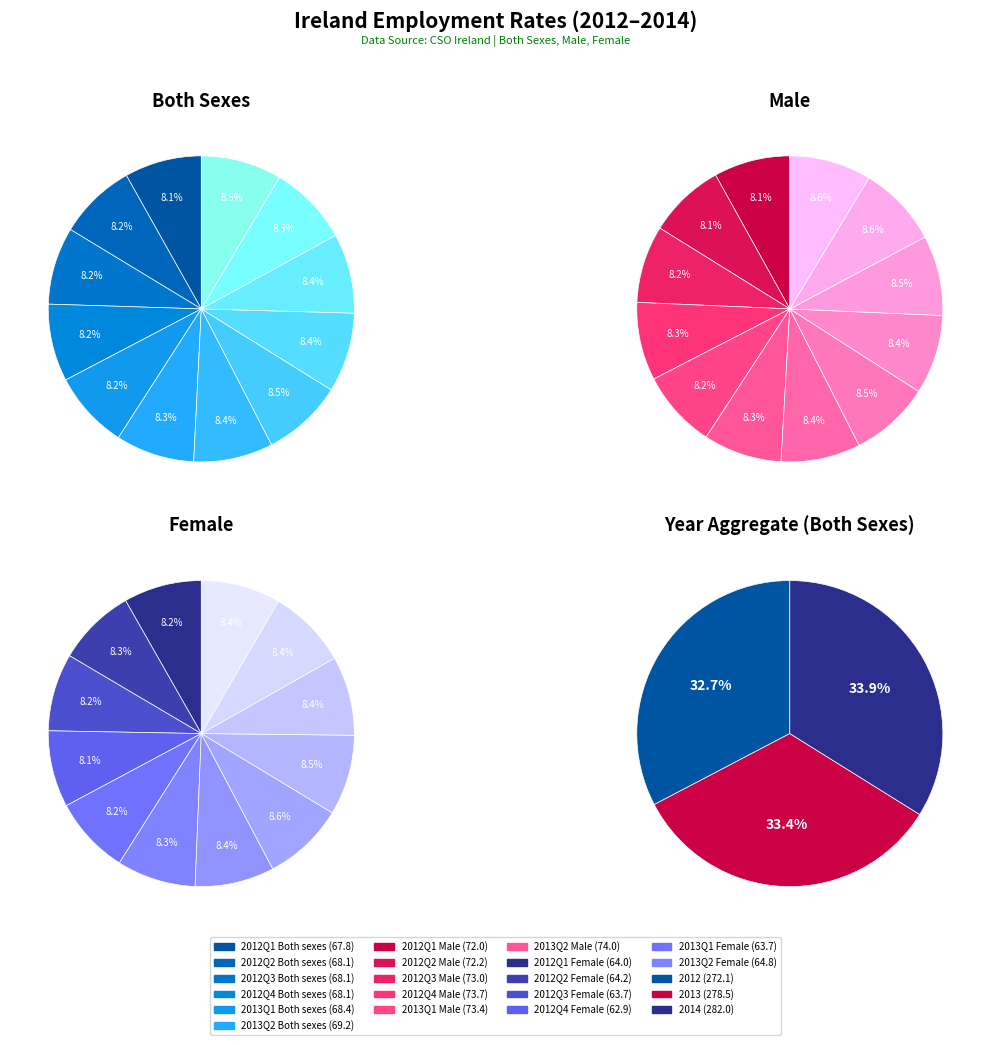

Is there a majority slice in this chart?

No